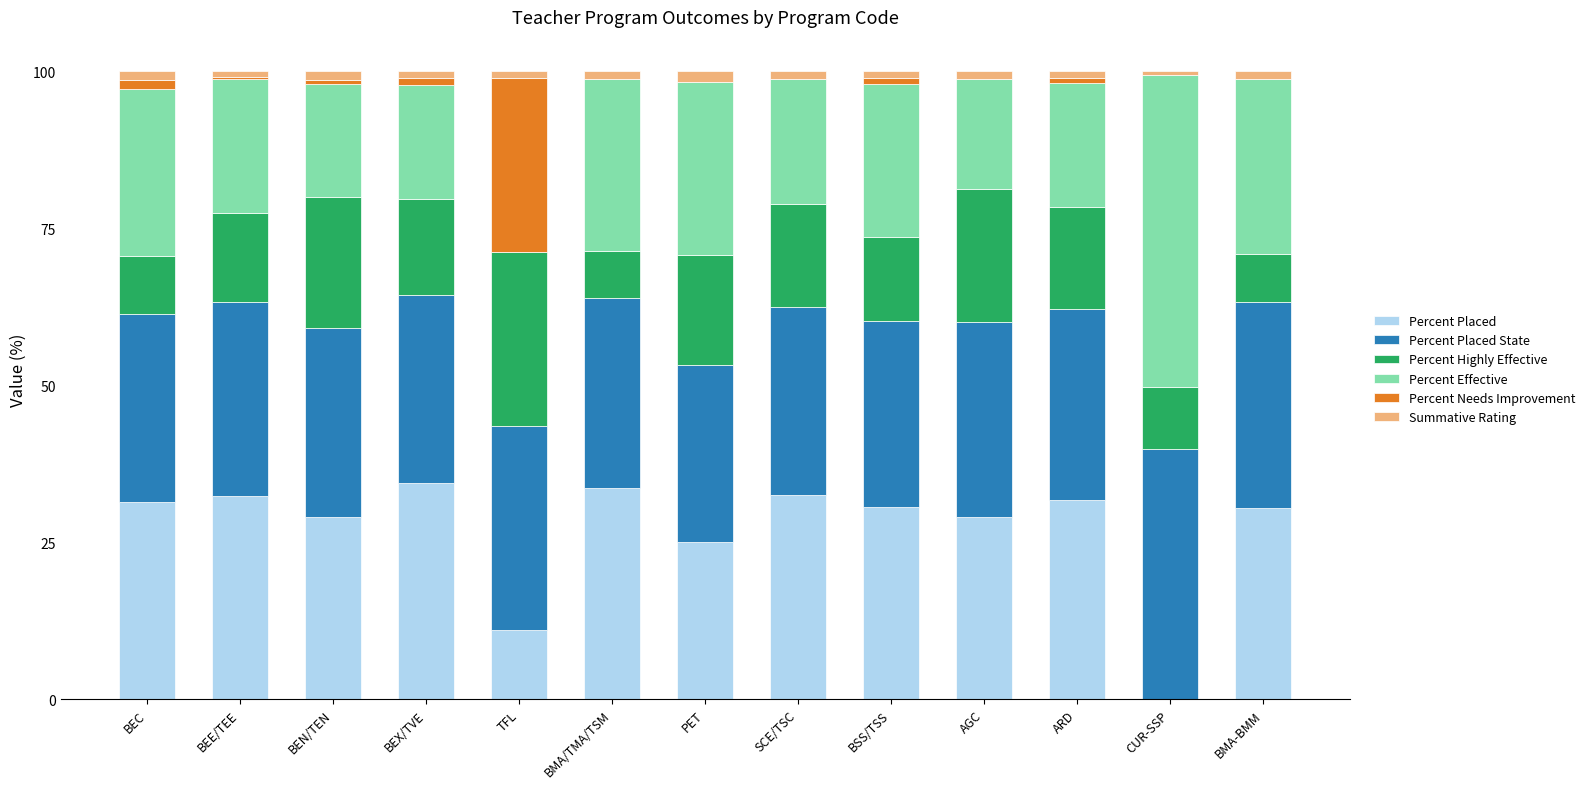

Is it true that Percent Placed equals 44.0 at BMA-BMM?

False